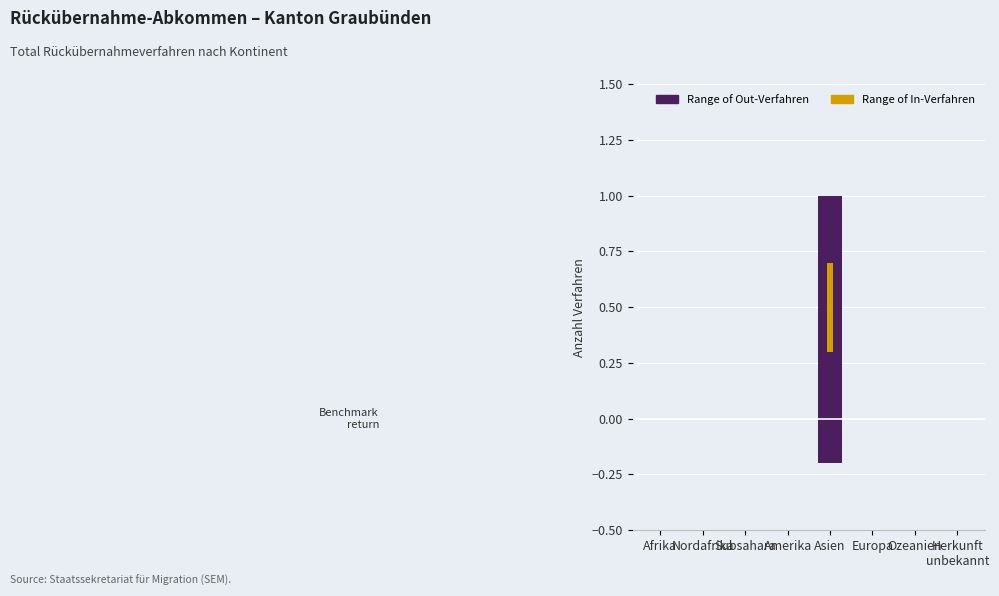

List the series in order of their peak value, highest first.

Range of Out-Verfahren, Range of In-Verfahren